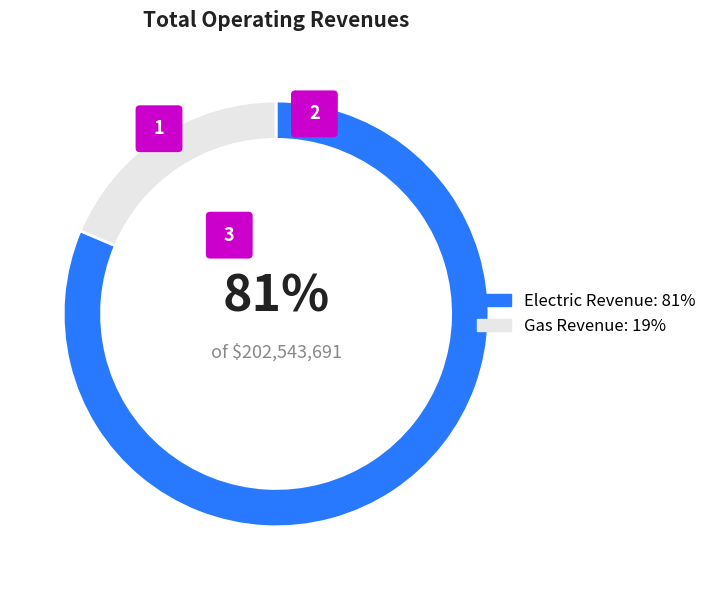

Does Gas Revenue represent more than half of the total?

No